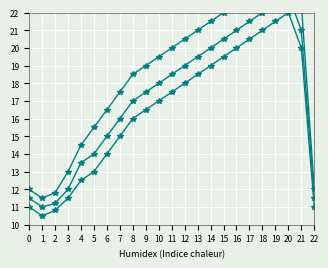

Where does the Min Temperature series first go above 17?

11